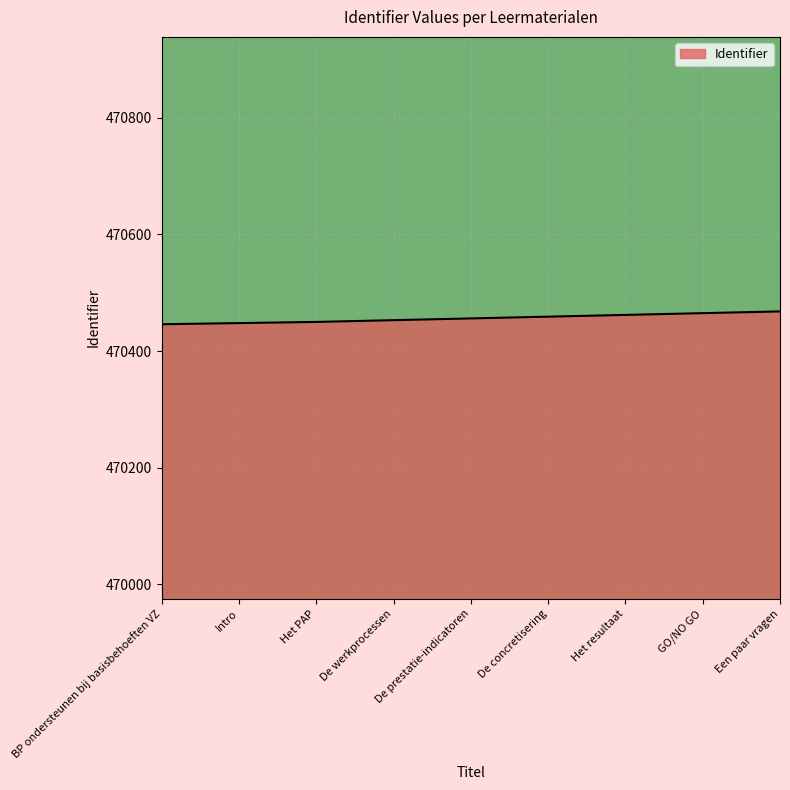

True or false: the data shows 470468 at Een paar vragen.

True